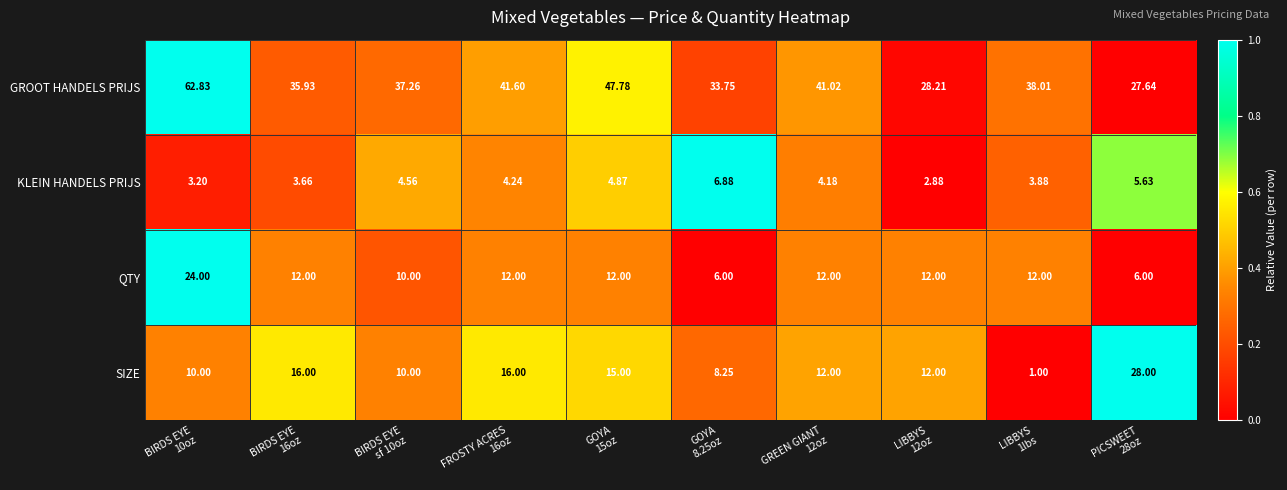

At which category is the sum across all series the highest?

BIRDS EYE
10oz